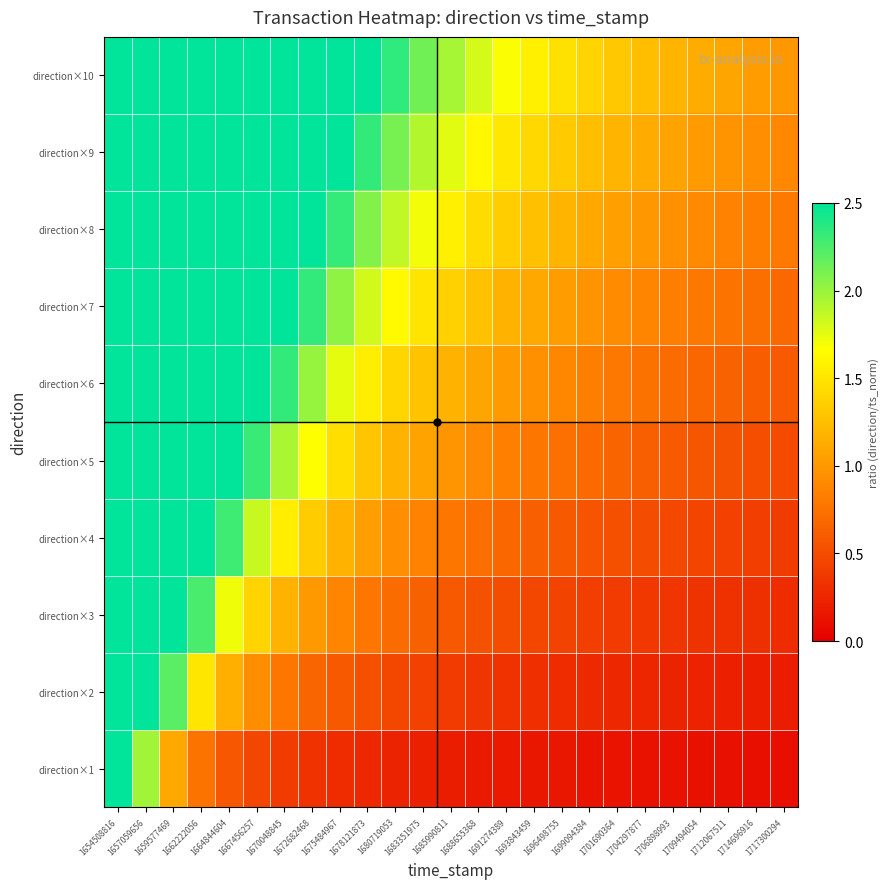

Reading left to right, extract all data points from this chart.

direction×1: 1654508816=10.0	1657059656=2.0	1659577469=1.1	1662222056=0.8	1664844604=0.6	1667456257=0.5	1670048845=0.4	1672682468=0.3	1675484967=0.3	1678121873=0.3	1680719053=0.2	1683351975=0.2	1685990811=0.2	1688655368=0.2	1691274389=0.2	1693843459=0.2	1696498755=0.1	1699094384=0.1	1701690364=0.1	1704297877=0.1	1706898993=0.1	1709494054=0.1	1712067511=0.1	1714696916=0.1	1717300294=0.1
direction×2: 1654508816=20.0	1657059656=4.0	1659577469=2.2	1662222056=1.5	1664844604=1.1	1667456257=0.9	1670048845=0.8	1672682468=0.7	1675484967=0.6	1678121873=0.5	1680719053=0.5	1683351975=0.4	1685990811=0.4	1688655368=0.4	1691274389=0.3	1693843459=0.3	1696498755=0.3	1699094384=0.3	1701690364=0.3	1704297877=0.2	1706898993=0.2	1709494054=0.2	1712067511=0.2	1714696916=0.2	1717300294=0.2
direction×3: 1654508816=30.0	1657059656=5.9	1659577469=3.3	1662222056=2.3	1664844604=1.7	1667456257=1.4	1670048845=1.2	1672682468=1.0	1675484967=0.9	1678121873=0.8	1680719053=0.7	1683351975=0.6	1685990811=0.6	1688655368=0.5	1691274389=0.5	1693843459=0.5	1696498755=0.4	1699094384=0.4	1701690364=0.4	1704297877=0.4	1706898993=0.4	1709494054=0.3	1712067511=0.3	1714696916=0.3	1717300294=0.3
direction×4: 1654508816=40.0	1657059656=7.9	1659577469=4.4	1662222056=3.0	1664844604=2.3	1667456257=1.9	1670048845=1.6	1672682468=1.3	1675484967=1.2	1678121873=1.0	1680719053=0.9	1683351975=0.9	1685990811=0.8	1688655368=0.7	1691274389=0.7	1693843459=0.6	1696498755=0.6	1699094384=0.6	1701690364=0.5	1704297877=0.5	1706898993=0.5	1709494054=0.5	1712067511=0.4	1714696916=0.4	1717300294=0.4
direction×5: 1654508816=50.0	1657059656=9.9	1659577469=5.5	1662222056=3.8	1664844604=2.9	1667456257=2.3	1670048845=1.9	1672682468=1.7	1675484967=1.5	1678121873=1.3	1680719053=1.2	1683351975=1.1	1685990811=1.0	1688655368=0.9	1691274389=0.8	1693843459=0.8	1696498755=0.7	1699094384=0.7	1701690364=0.7	1704297877=0.6	1706898993=0.6	1709494054=0.6	1712067511=0.5	1714696916=0.5	1717300294=0.5
direction×6: 1654508816=60.0	1657059656=11.9	1659577469=6.6	1662222056=4.5	1664844604=3.4	1667456257=2.8	1670048845=2.3	1672682468=2.0	1675484967=1.7	1678121873=1.6	1680719053=1.4	1683351975=1.3	1685990811=1.2	1688655368=1.1	1691274389=1.0	1693843459=0.9	1696498755=0.9	1699094384=0.8	1701690364=0.8	1704297877=0.7	1706898993=0.7	1709494054=0.7	1712067511=0.6	1714696916=0.6	1717300294=0.6
direction×7: 1654508816=70.0	1657059656=13.8	1659577469=7.7	1662222056=5.3	1664844604=4.0	1667456257=3.2	1670048845=2.7	1672682468=2.3	1675484967=2.0	1678121873=1.8	1680719053=1.6	1683351975=1.5	1685990811=1.4	1688655368=1.3	1691274389=1.2	1693843459=1.1	1696498755=1.0	1699094384=1.0	1701690364=0.9	1704297877=0.9	1706898993=0.8	1709494054=0.8	1712067511=0.8	1714696916=0.7	1717300294=0.7
direction×8: 1654508816=80.0	1657059656=15.8	1659577469=8.8	1662222056=6.0	1664844604=4.6	1667456257=3.7	1670048845=3.1	1672682468=2.7	1675484967=2.3	1678121873=2.1	1680719053=1.9	1683351975=1.7	1685990811=1.6	1688655368=1.4	1691274389=1.3	1693843459=1.3	1696498755=1.2	1699094384=1.1	1701690364=1.1	1704297877=1.0	1706898993=0.9	1709494054=0.9	1712067511=0.9	1714696916=0.8	1717300294=0.8
direction×9: 1654508816=90.0	1657059656=17.8	1659577469=9.9	1662222056=6.8	1664844604=5.2	1667456257=4.2	1670048845=3.5	1672682468=3.0	1675484967=2.6	1678121873=2.3	1680719053=2.1	1683351975=1.9	1685990811=1.8	1688655368=1.6	1691274389=1.5	1693843459=1.4	1696498755=1.3	1699094384=1.2	1701690364=1.2	1704297877=1.1	1706898993=1.1	1709494054=1.0	1712067511=1.0	1714696916=0.9	1717300294=0.9
direction×10: 1654508816=100.0	1657059656=19.8	1659577469=11.0	1662222056=7.5	1664844604=5.7	1667456257=4.6	1670048845=3.9	1672682468=3.3	1675484967=2.9	1678121873=2.6	1680719053=2.3	1683351975=2.1	1685990811=2.0	1688655368=1.8	1691274389=1.7	1693843459=1.6	1696498755=1.5	1699094384=1.4	1701690364=1.3	1704297877=1.2	1706898993=1.2	1709494054=1.1	1712067511=1.1	1714696916=1.0	1717300294=1.0